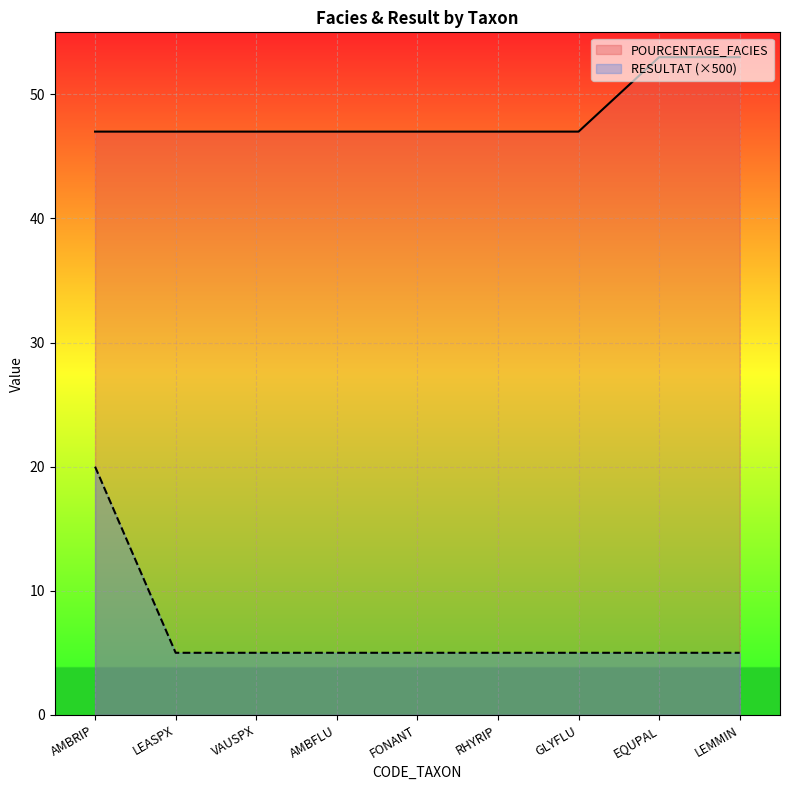

Which series has the largest total across all categories?

POURCENTAGE_FACIES